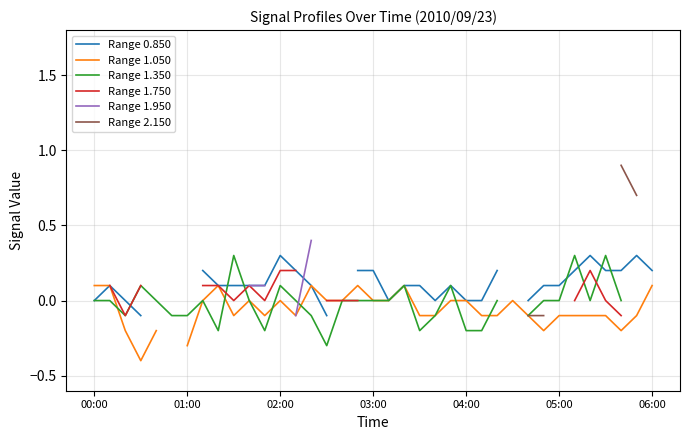

Count the Range 1.350 values in the range 0 to 1.

22